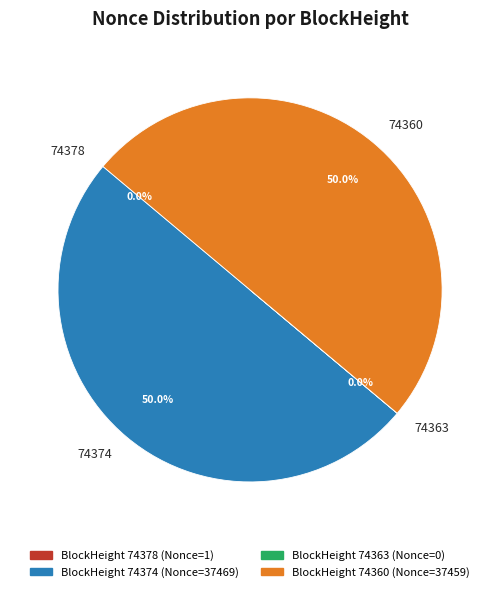

Combined, what portion of the pie is 74360 and 74374?

100.0%